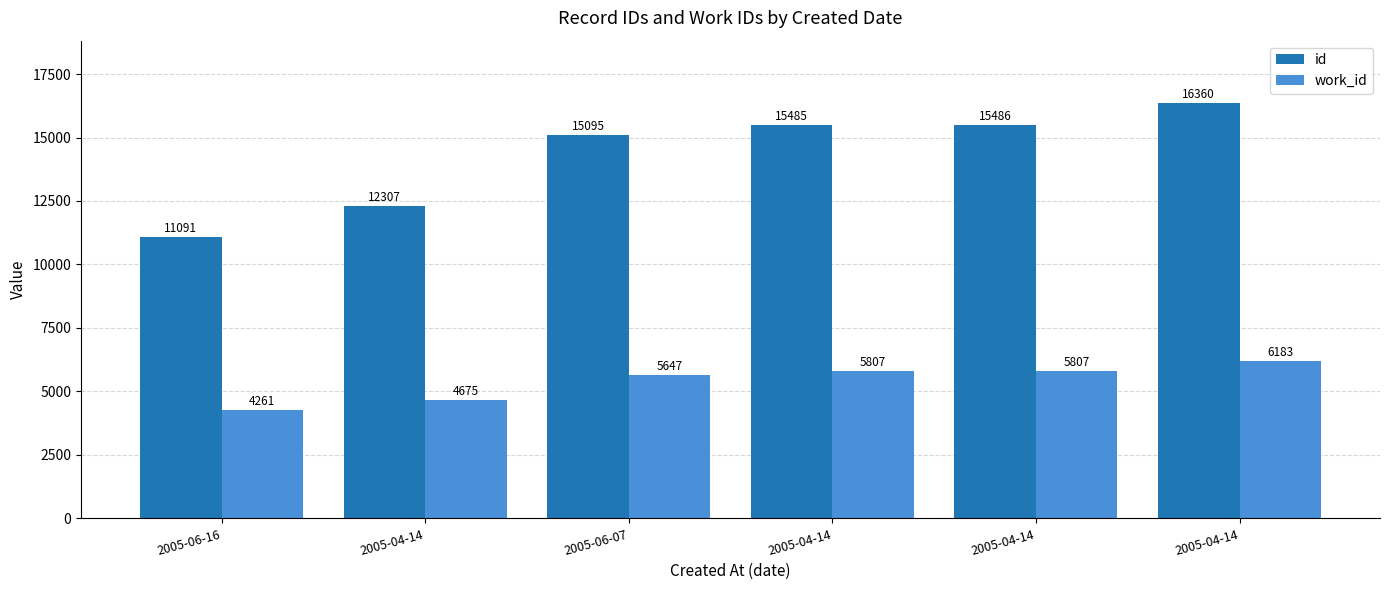

Which has a higher value, 2005-06-07 or 2005-04-14?

2005-04-14